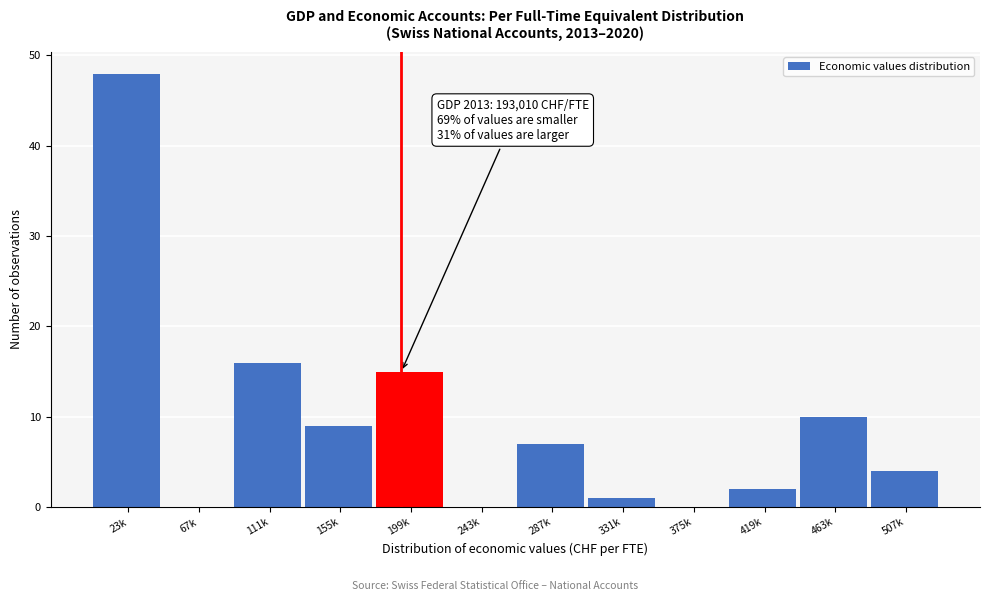

Reading right to left, transcribe all the data shown in this chart.

507k=4	463k=10	419k=2	375k=0	331k=1	287k=7	243k=0	199k=15	155k=9	111k=16	67k=0	23k=48